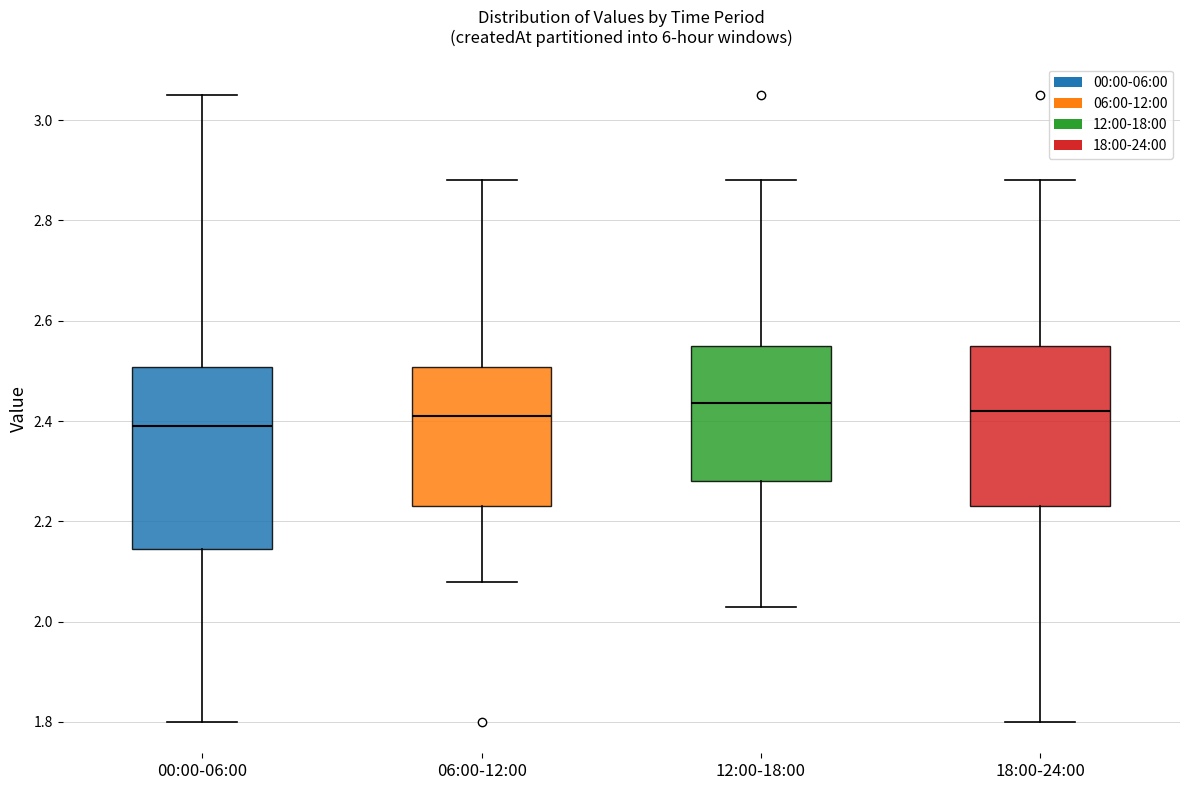

Where is the lower edge of the box for 00:00-06:00 on the y-axis? The values are not printed on the chart, so give them approximately, as read against the axis.

2.14